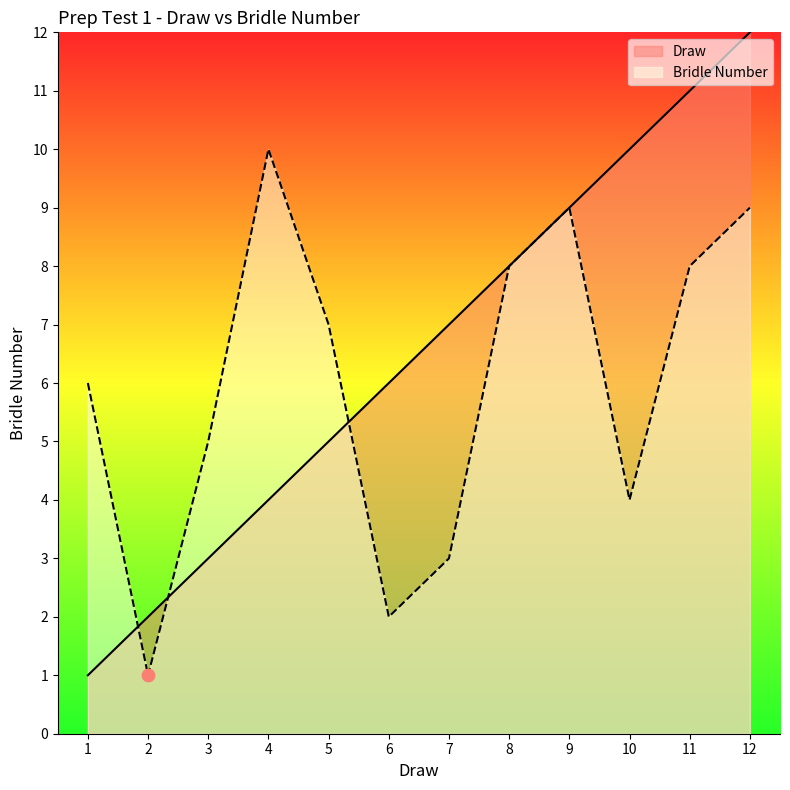

Which series reaches the maximum Y coordinate?

Draw